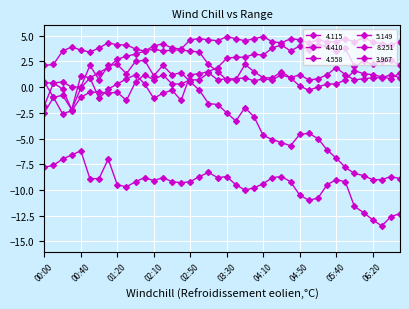

How many values in 5.149 are above zero?

30